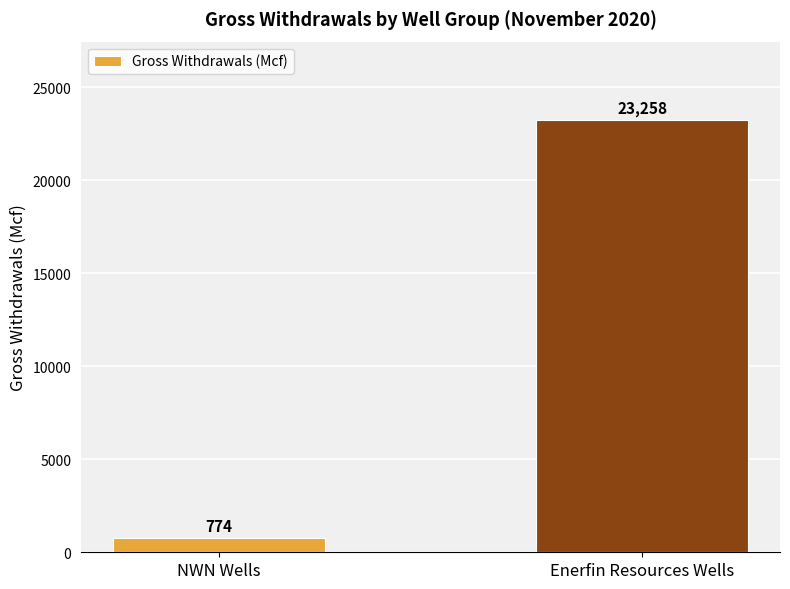

What is the change in value from NWN Wells to Enerfin Resources Wells?

+22484